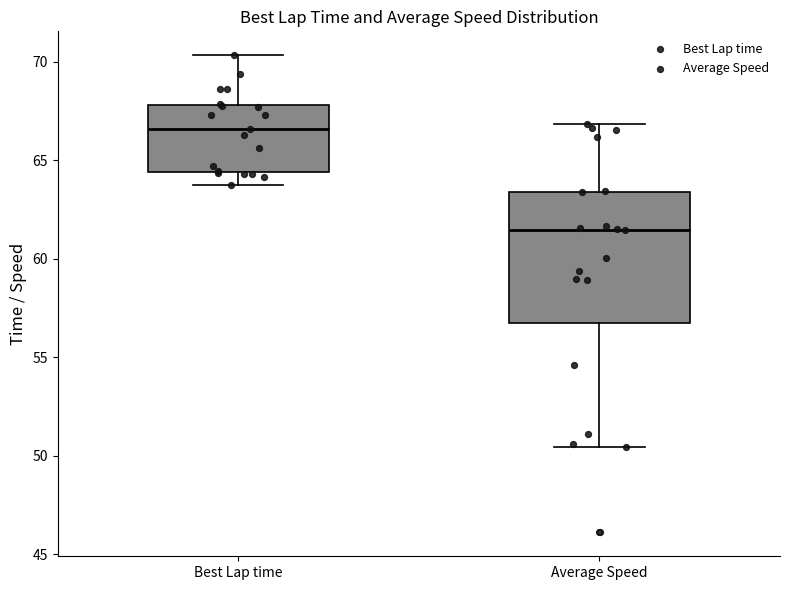

Where is the lower edge of the box for Best Lap time on the y-axis? The values are not printed on the chart, so give them approximately, as read against the axis.

64.5